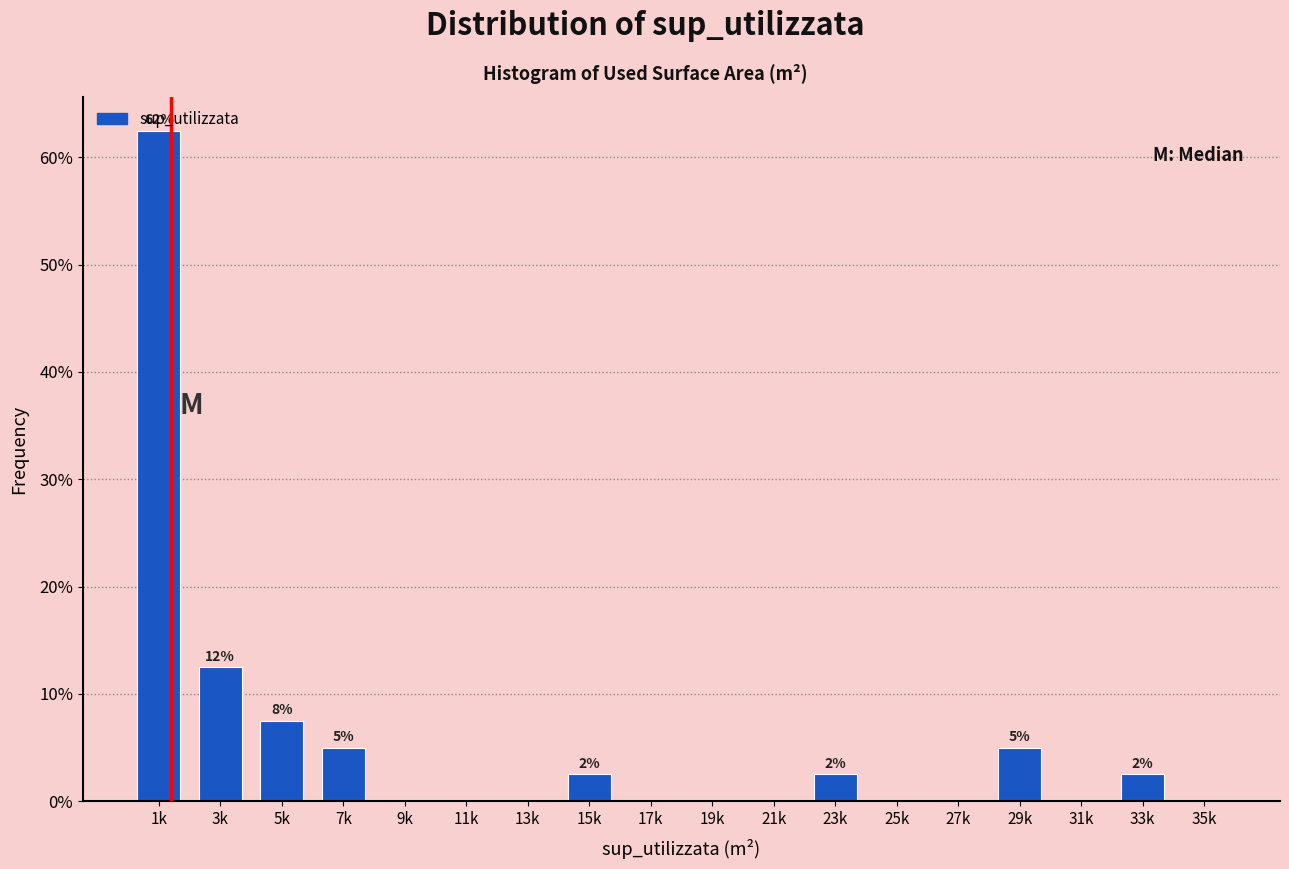

Which label corresponds to the largest value in the chart?

1k